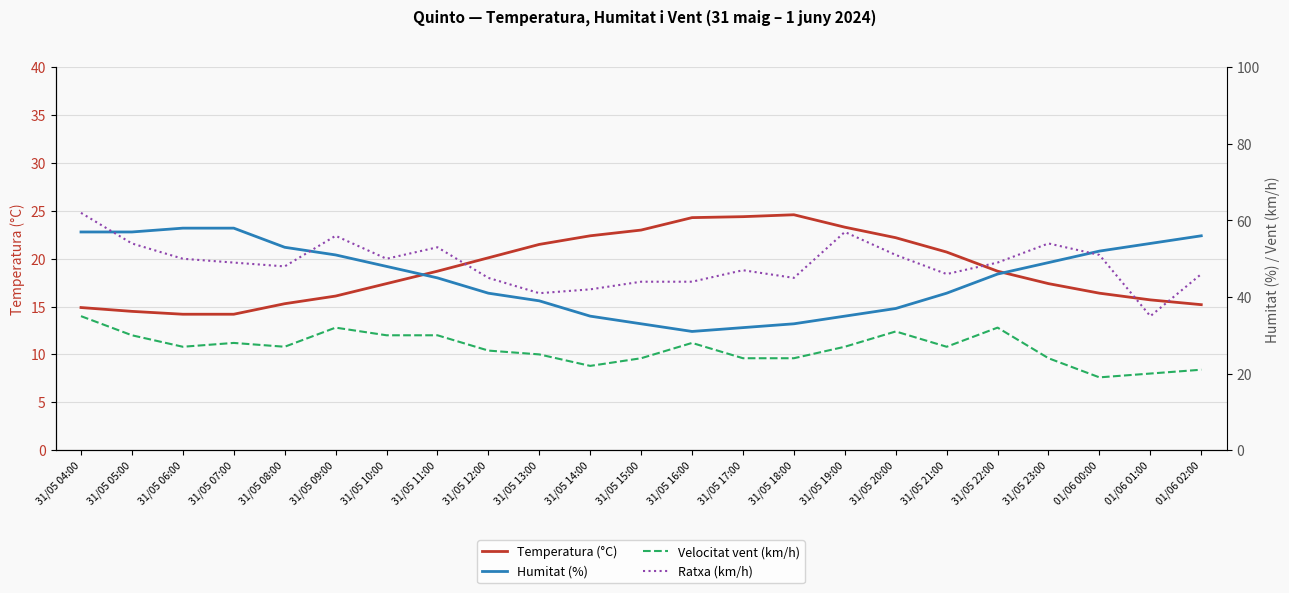

List the labels in order of Velocitat vent (km/h) value, largest first.

31/05 04:00, 31/05 09:00, 31/05 22:00, 31/05 20:00, 31/05 05:00, 31/05 10:00, 31/05 11:00, 31/05 07:00, 31/05 16:00, 31/05 06:00, 31/05 08:00, 31/05 19:00, 31/05 21:00, 31/05 12:00, 31/05 13:00, 31/05 15:00, 31/05 17:00, 31/05 18:00, 31/05 23:00, 31/05 14:00, 01/06 02:00, 01/06 01:00, 01/06 00:00